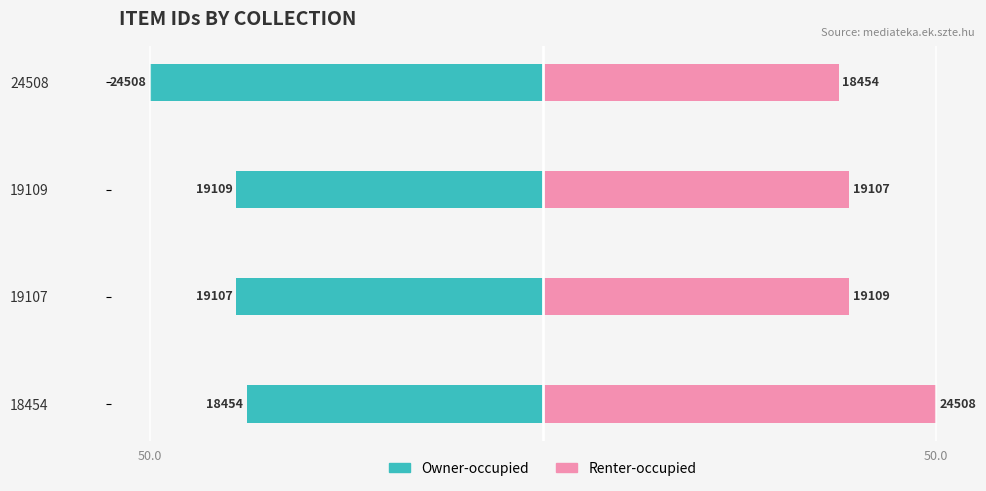

Are the bars horizontal?

Yes